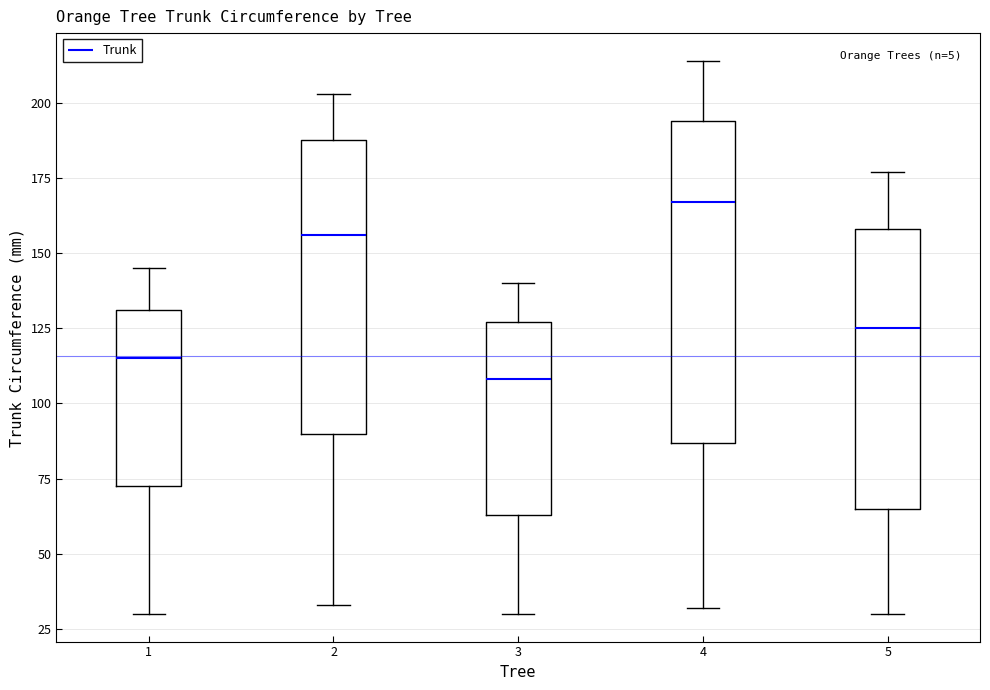

Reading left to right, transcribe this box plot: for each box, give where its median line is, the range the box spans, and where its two whiskers end, as read against the y-axis. The values are not printed on the chart, so give them approximately, as read against the axis.

1: median 115, box 75 to 130, whiskers 30 to 145
2: median 155, box 90 to 190, whiskers 35 to 205
3: median 110, box 65 to 125, whiskers 30 to 140
4: median 165, box 85 to 195, whiskers 30 to 215
5: median 125, box 65 to 160, whiskers 30 to 175